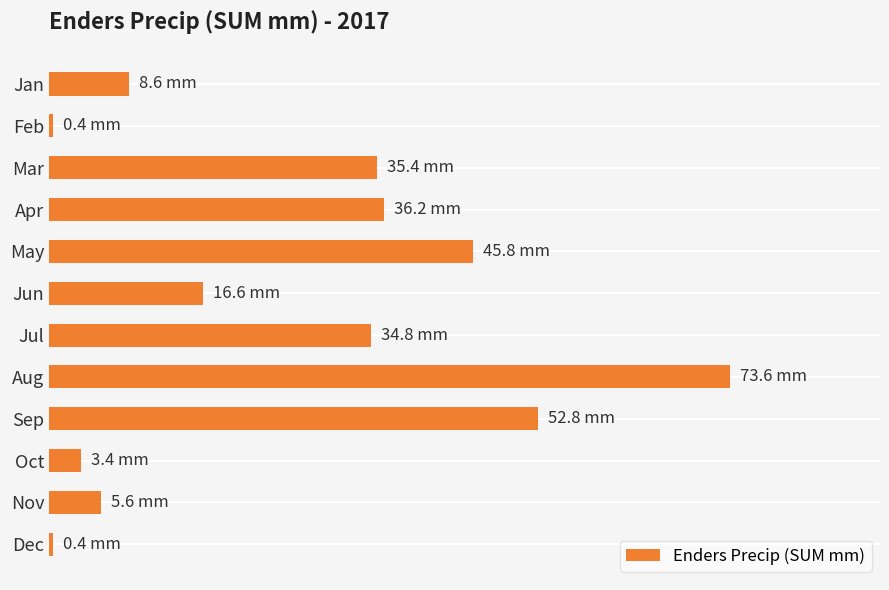

Does the chart contain any negative values?

No